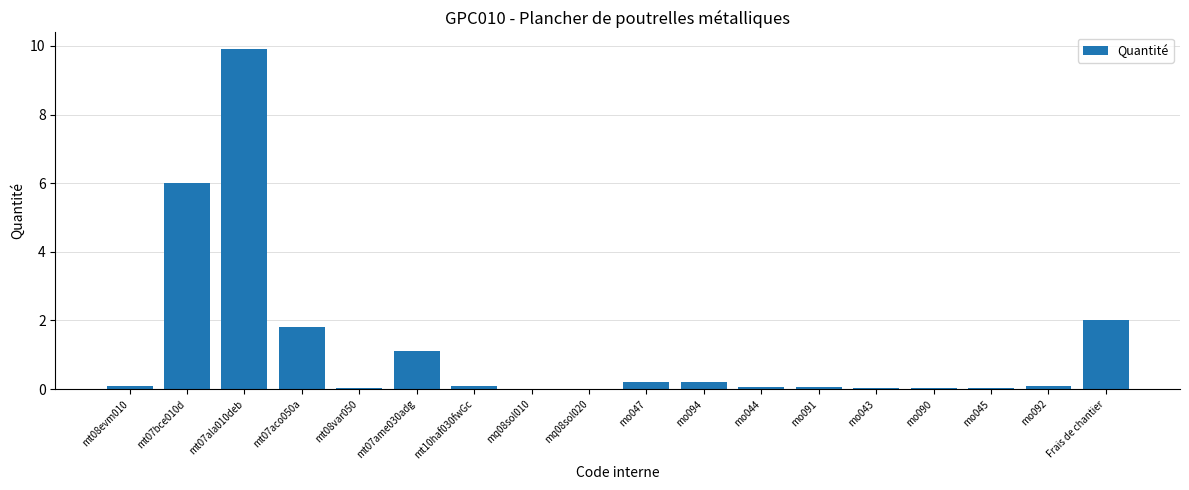

What is the greatest value displayed?

9.9